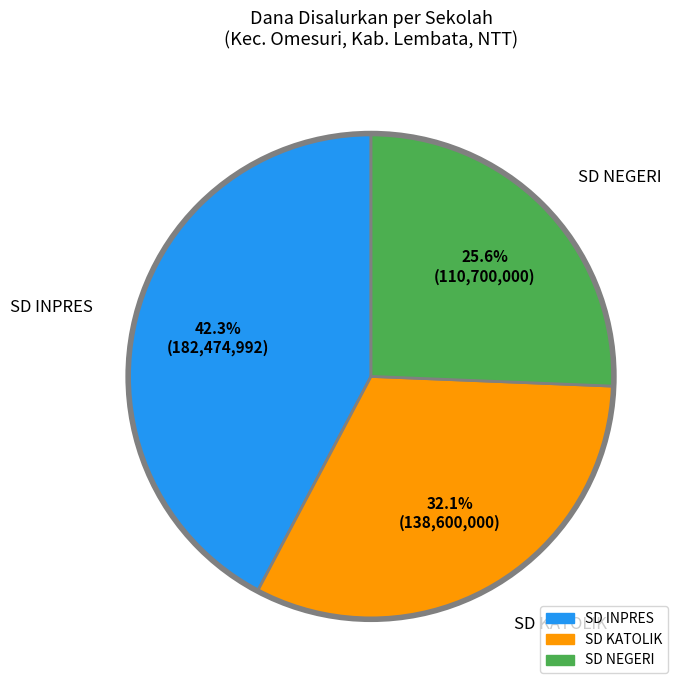

Is there any slice that represents more than half of the pie?

No